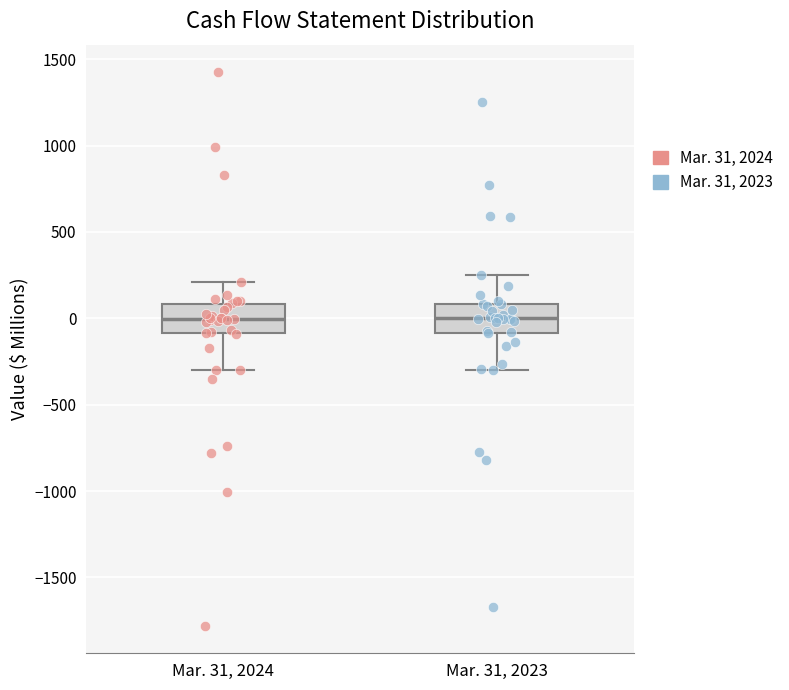

Reading left to right, transcribe this box plot: for each box, give where its median line is, the range the box spans, and where its two whiskers end, as read against the y-axis. The values are not printed on the chart, so give them approximately, as read against the axis.

Mar. 31, 2024: median 0, box -100 to 100, whiskers -300 to 200
Mar. 31, 2023: median 0, box -100 to 100, whiskers -300 to 250